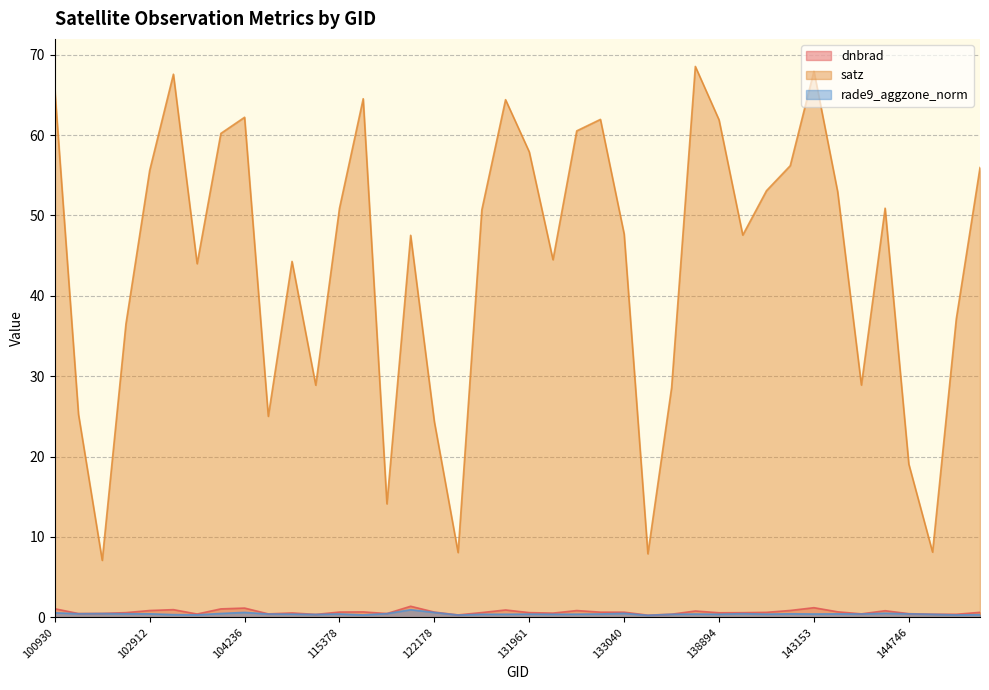

What is the difference between the highest and lowest values at 122002?

46.6